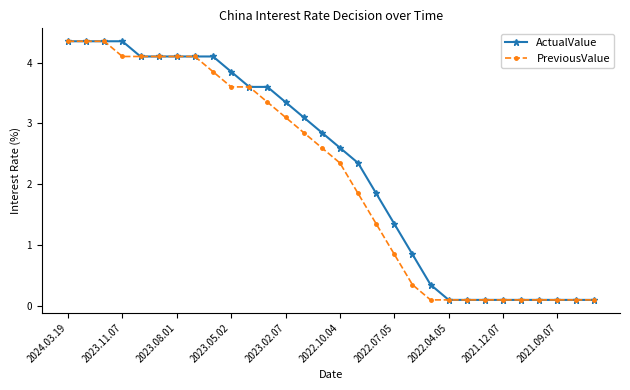

What is the value of the ActualValue point at the 9th from the left?

4.1